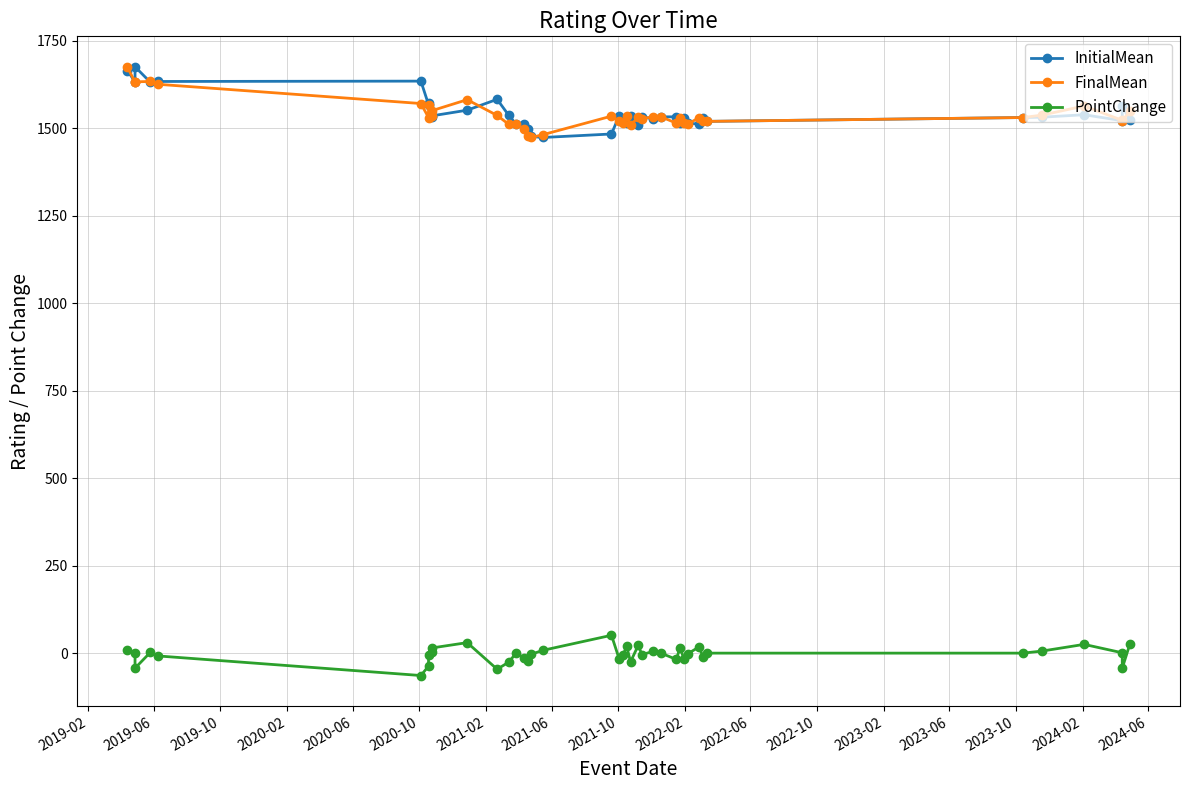

True or false: FinalMean and PointChange intersect in this chart.

False